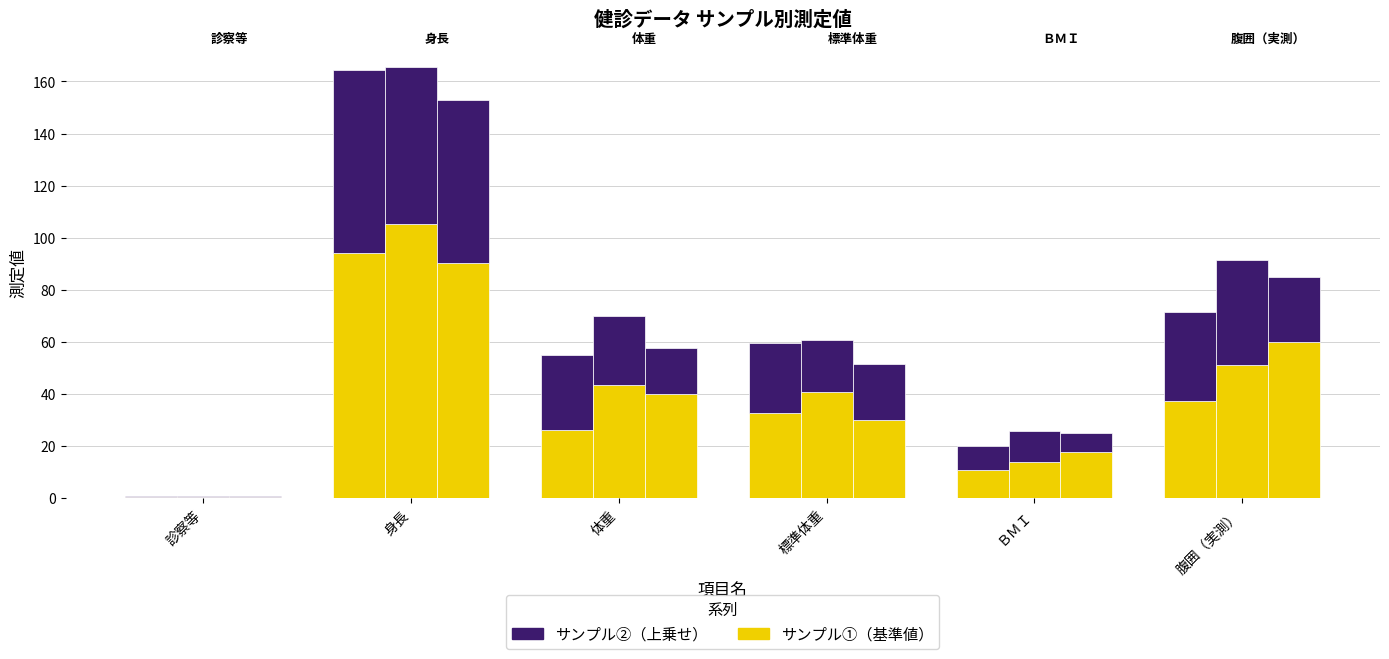

Count the number of data series in this chart.

2